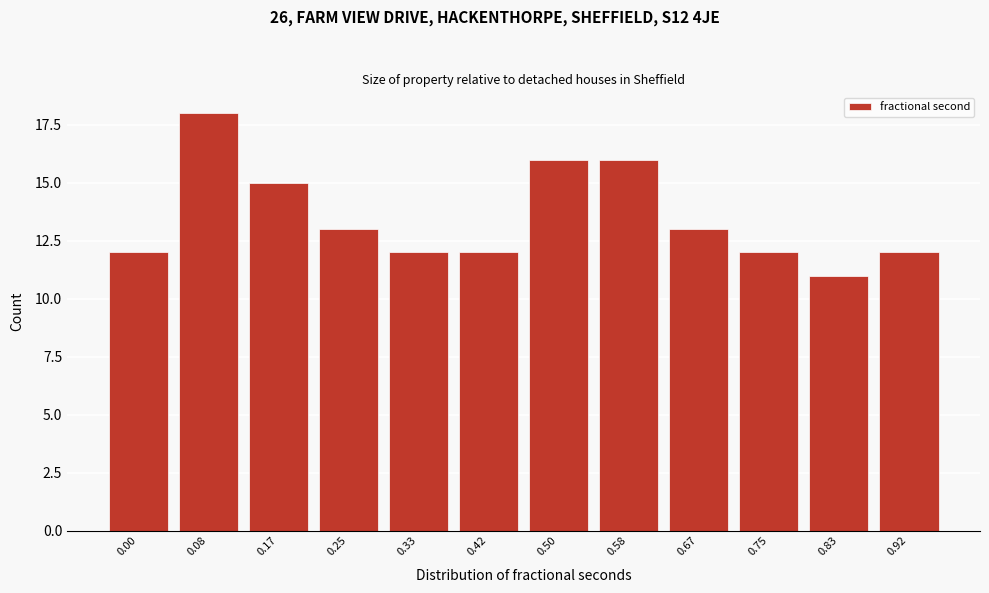

Reading right to left, what are all the values shown in this chart?

0.92=12	0.83=11	0.75=12	0.67=13	0.58=16	0.50=16	0.42=12	0.33=12	0.25=13	0.17=15	0.08=18	0.00=12